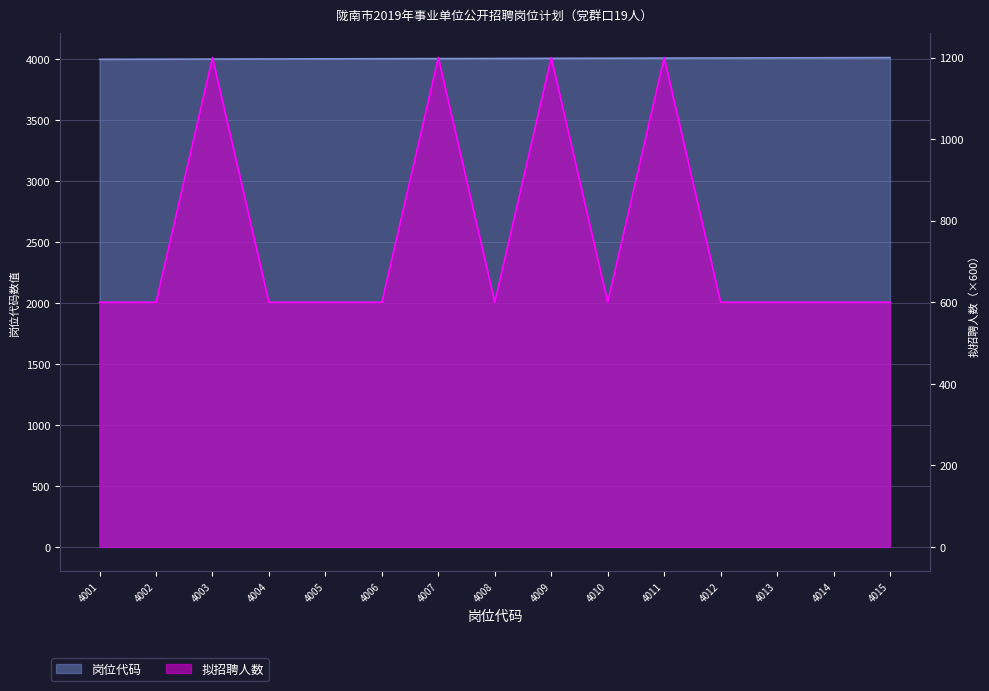

What is the value of the 岗位代码 point at the 4th from the left?

4004